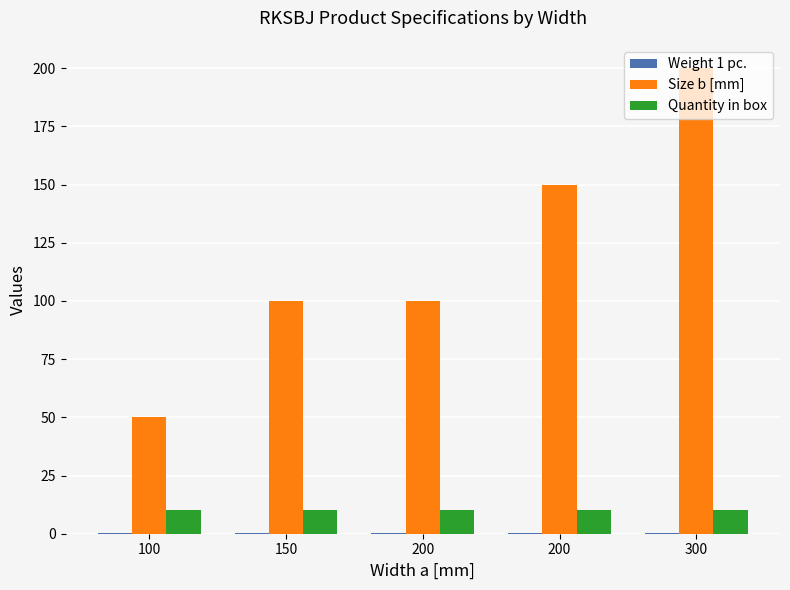

True or false: Quantity in box has a value of 10.0 at 200.

True